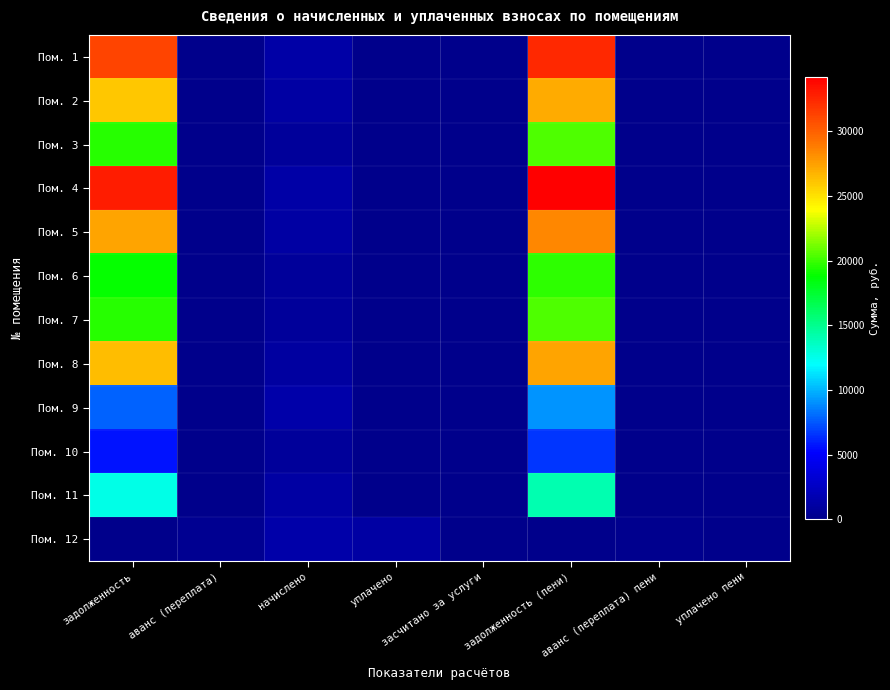

Reading left to right, transcribe all the data shown in this chart.

Пом. 1: задолженность=31139.2	аванс (переплата)=0.0	начислено=1310.2	уплачено=0.0	засчитано за услуги=0.0	задолженность (пени)=32449.4	аванс (переплата) пени=0.0	уплачено пени=0.0
Пом. 2: задолженность=25969.9	аванс (переплата)=0.0	начислено=1092.7	уплачено=0.0	засчитано за услуги=0.0	задолженность (пени)=27062.5	аванс (переплата) пени=0.0	уплачено пени=0.0
Пом. 3: задолженность=19640.6	аванс (переплата)=0.0	начислено=793.3	уплачено=0.0	засчитано за услуги=0.0	задолженность (пени)=20433.9	аванс (переплата) пени=0.0	уплачено пени=0.0
Пом. 4: задолженность=32881.9	аванс (переплата)=0.0	начислено=1328.1	уплачено=0.0	засчитано за услуги=0.0	задолженность (пени)=34210.0	аванс (переплата) пени=0.0	уплачено пени=0.0
Пом. 5: задолженность=27307.0	аванс (переплата)=0.0	начислено=1102.9	уплачено=0.0	засчитано за услуги=0.0	задолженность (пени)=28409.9	аванс (переплата) пени=0.0	уплачено пени=0.0
Пом. 6: задолженность=18854.0	аванс (переплата)=0.0	начислено=793.3	уплачено=0.0	засчитано за услуги=0.0	задолженность (пени)=19647.2	аванс (переплата) пени=0.0	уплачено пени=0.0
Пом. 7: задолженность=19577.0	аванс (переплата)=0.0	начислено=790.7	уплачено=0.0	засчитано за услуги=0.0	задолженность (пени)=20367.8	аванс (переплата) пени=0.0	уплачено пени=0.0
Пом. 8: задолженность=26329.0	аванс (переплата)=0.0	начислено=1062.0	уплачено=0.0	засчитано за услуги=0.0	задолженность (пени)=27391.0	аванс (переплата) пени=0.0	уплачено пени=0.0
Пом. 9: задолженность=7807.3	аванс (переплата)=0.0	начислено=1387.0	уплачено=0.0	засчитано за услуги=0.0	задолженность (пени)=9194.2	аванс (переплата) пени=0.0	уплачено пени=0.0
Пом. 10: задолженность=5737.4	аванс (переплата)=0.0	начислено=795.8	уплачено=0.0	засчитано за услуги=0.0	задолженность (пени)=6681.3	аванс (переплата) пени=0.0	уплачено пени=0.0
Пом. 11: задолженность=12665.7	аванс (переплата)=0.0	начислено=1097.8	уплачено=0.0	засчитано за услуги=0.0	задолженность (пени)=14077.0	аванс (переплата) пени=0.0	уплачено пени=0.0
Пом. 12: задолженность=0.0	аванс (переплата)=338.7	начислено=1358.8	уплачено=1171.4	засчитано за услуги=0.0	задолженность (пени)=0.0	аванс (переплата) пени=151.3	уплачено пени=0.0